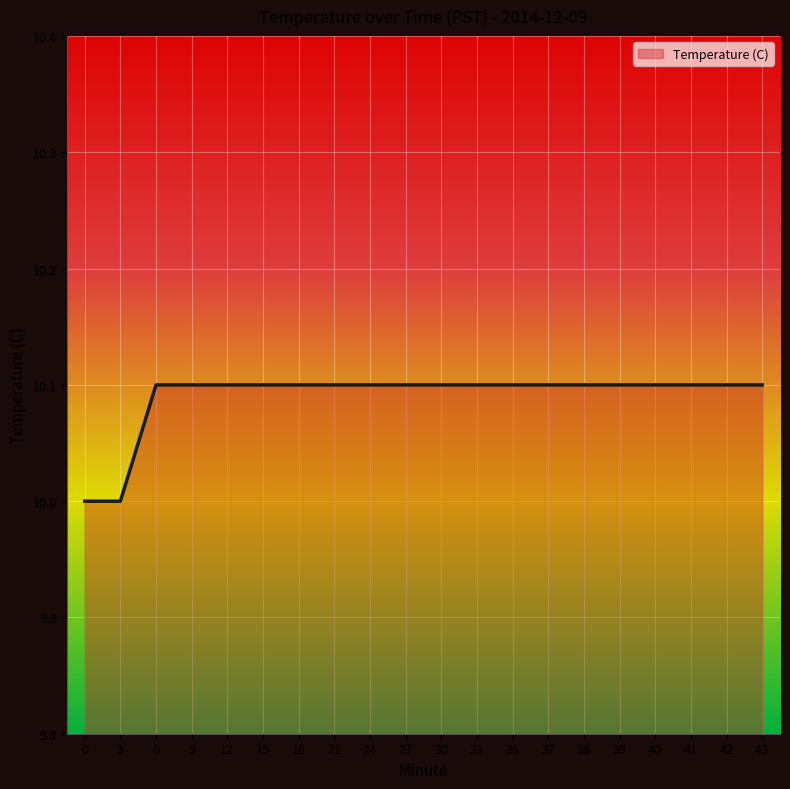

The value at 18 is 2.6. True or false?

False